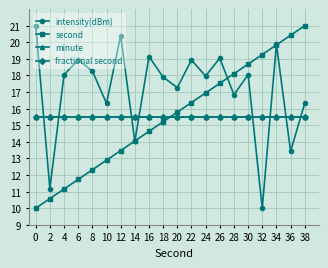

Rank the series at 24 from highest to lowest value.

intensity(dBm), second, minute, fractional second